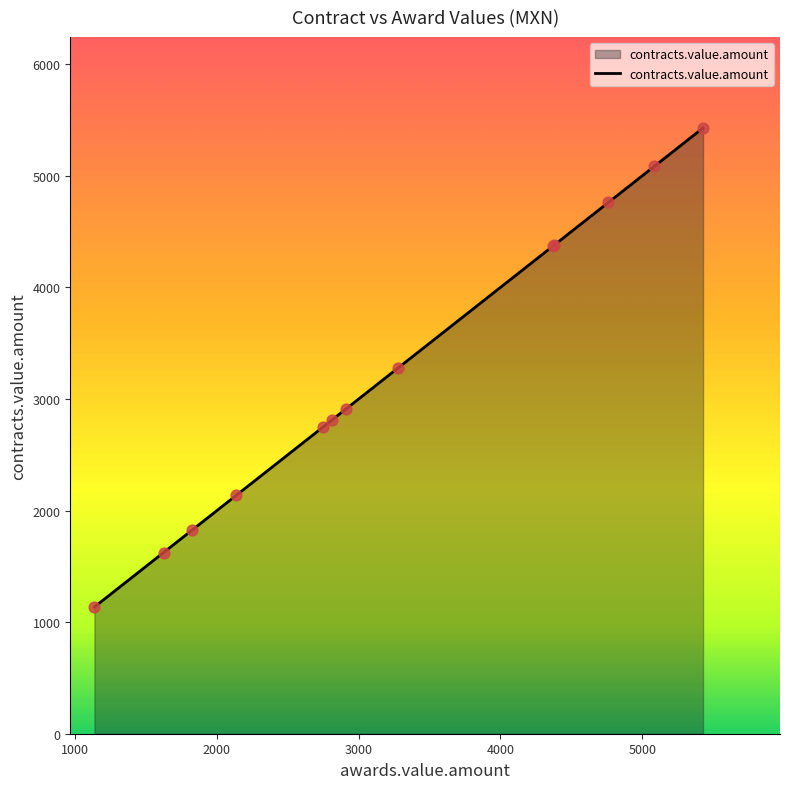

What is the difference between the maximum and minimum values?

4292.7